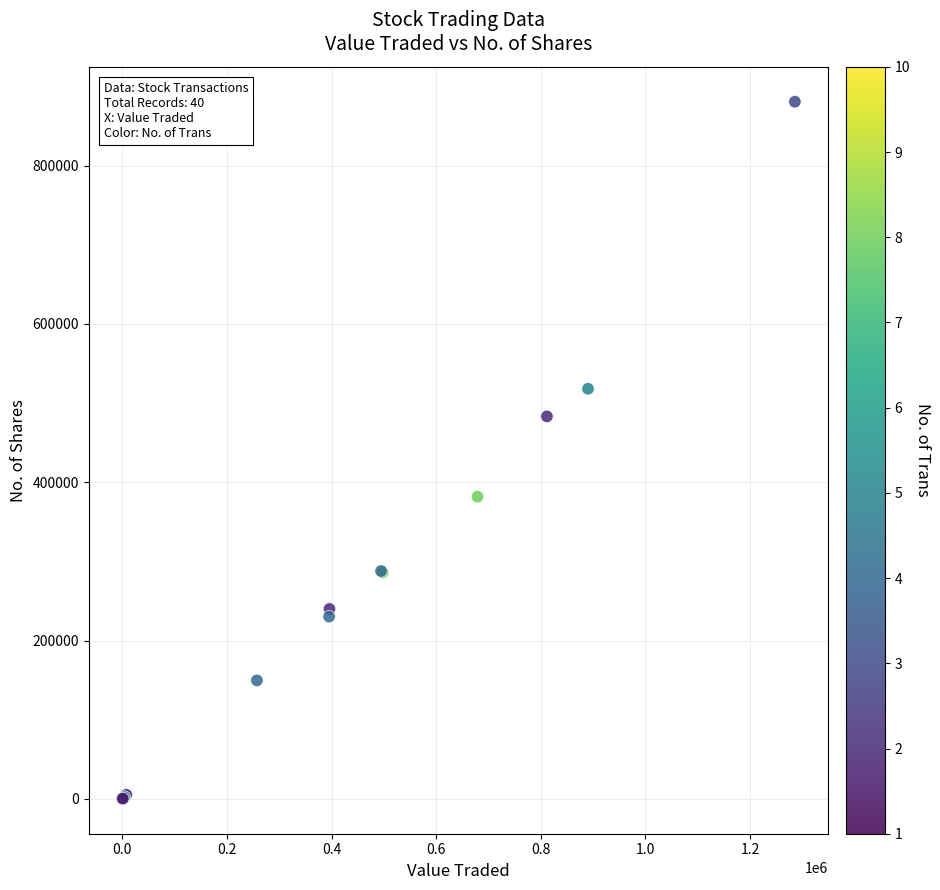

What Y value in the scatter plot is closest to 440288?

483124